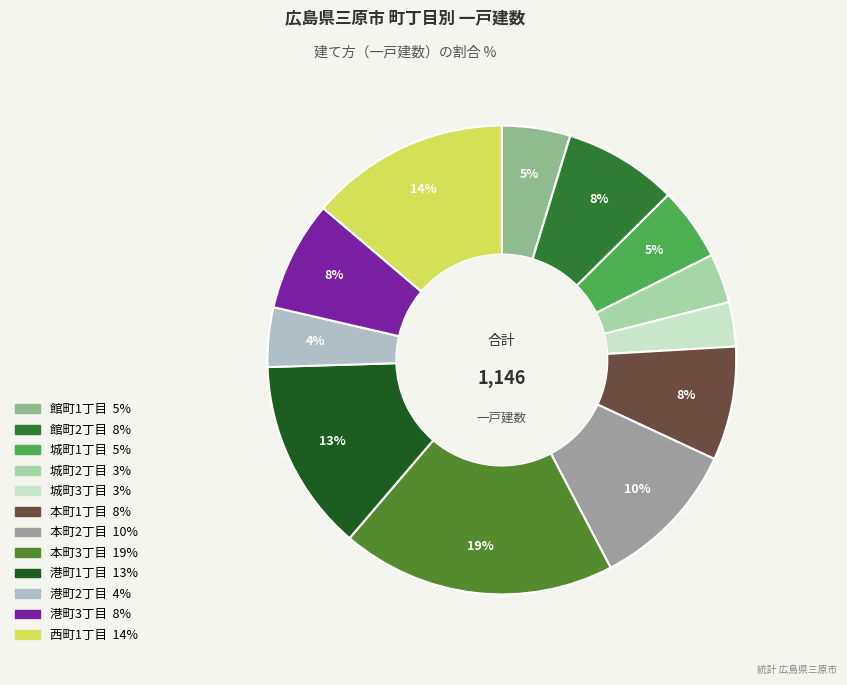

Count the number of slices in the pie.

12